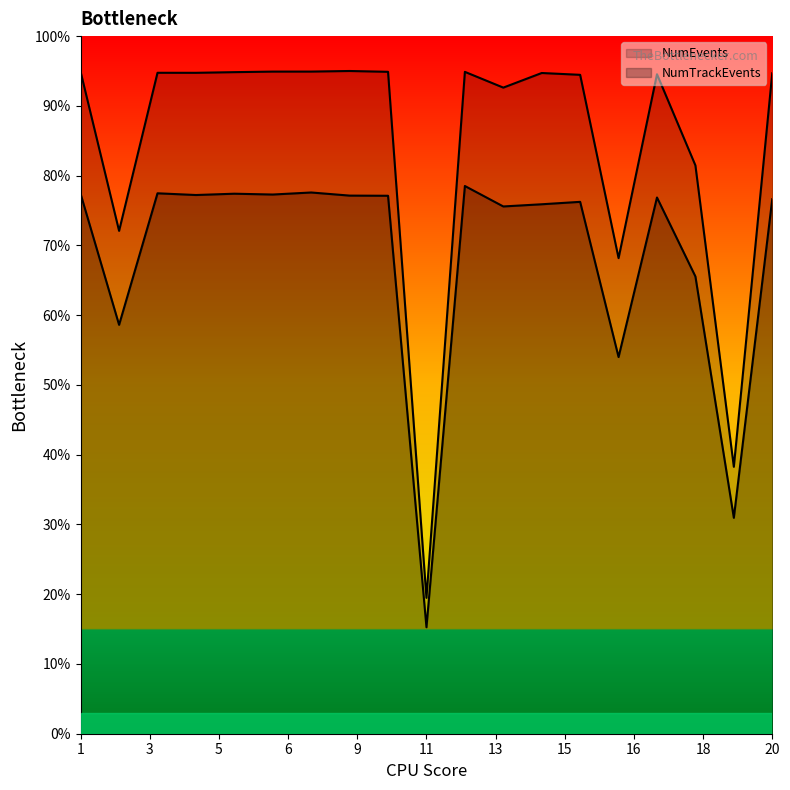

Which series has the largest total across all categories?

NumEvents